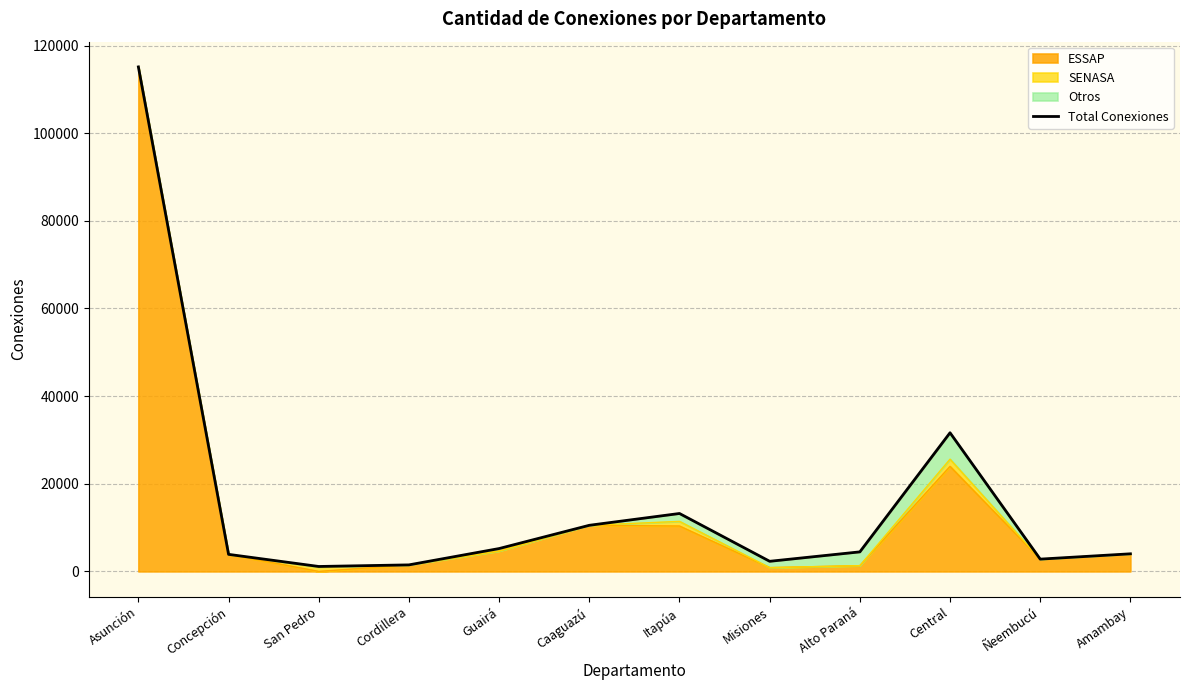

What is the ratio of the value at Itapúa to the value at Central?

0.4